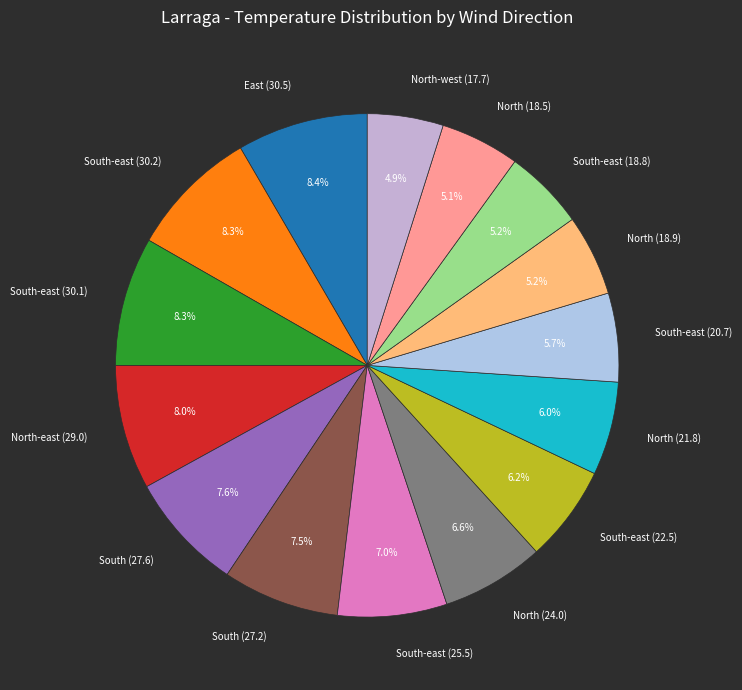

Approximately how many times larger is the value at South-east (20.7) compared to South-east (30.1)?

0.7